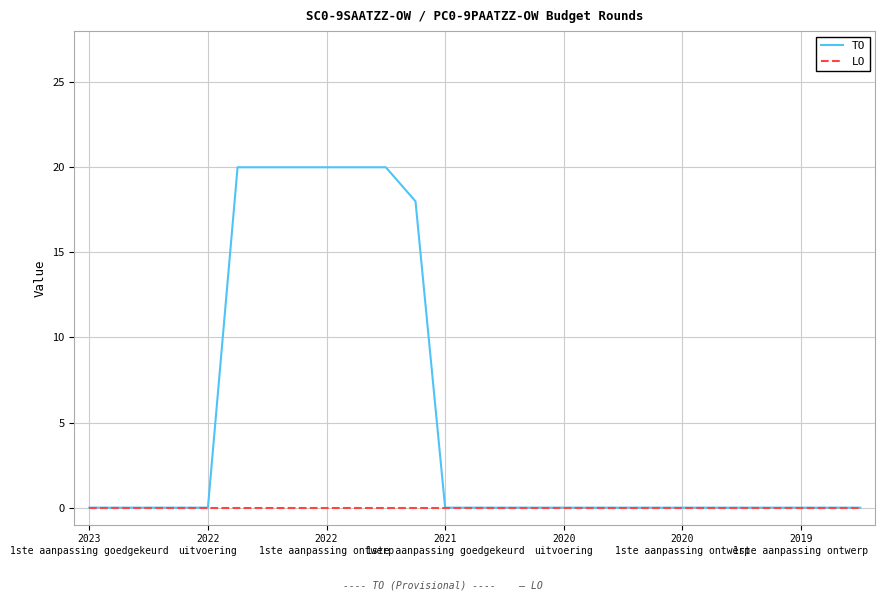

Does the chart have visible grid lines?

Yes